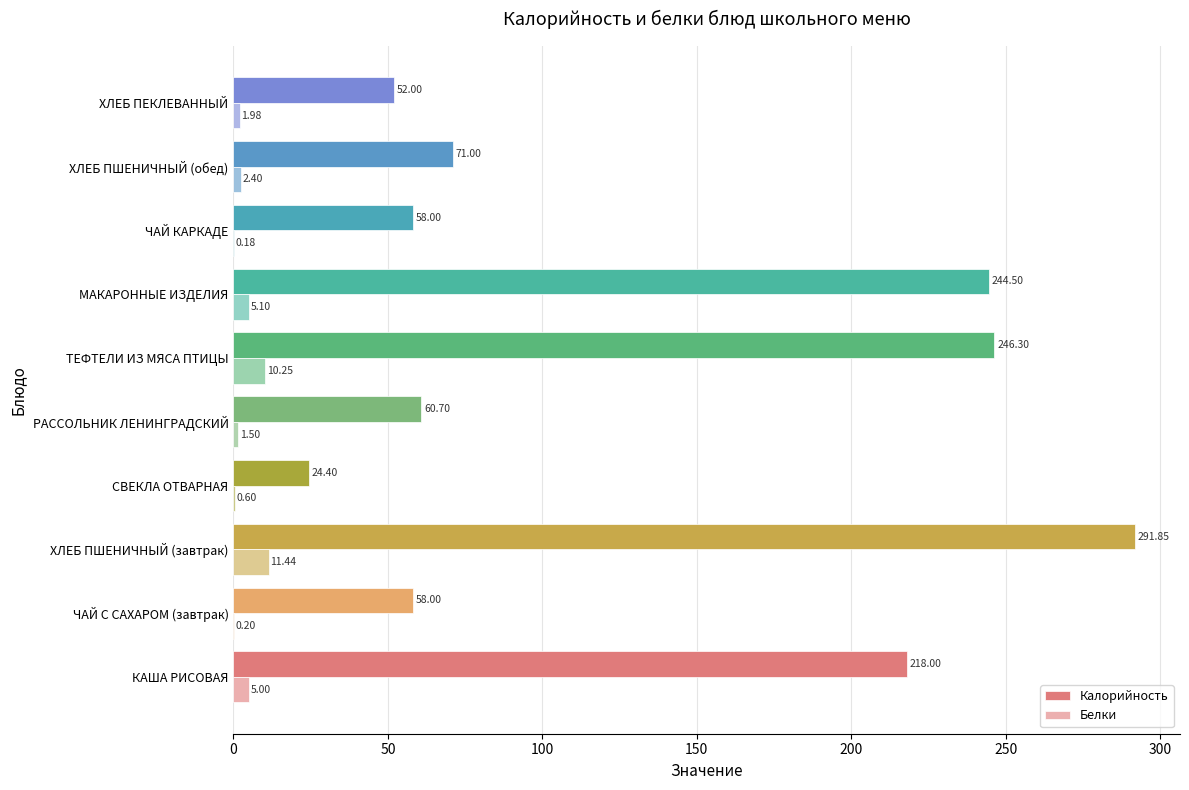

Reading left to right, extract all data points from this chart.

Калорийность: 218.0	58.0	291.9	24.4	60.7	246.3	244.5	58.0	71.0	52.0
Белки: 5.0	0.2	11.4	0.6	1.5	10.2	5.1	0.2	2.4	2.0